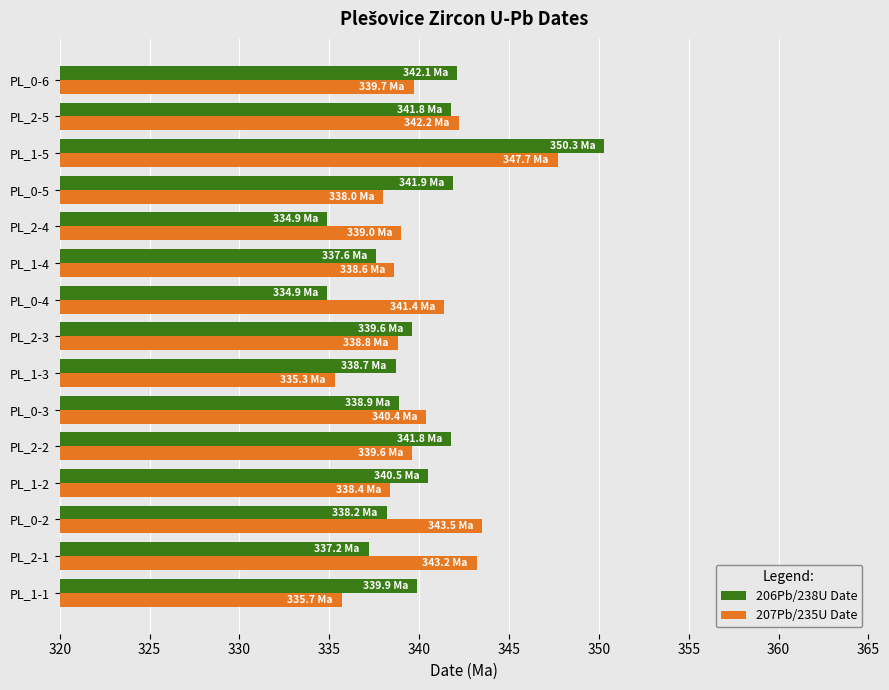

At PL_1-5, list the series in order from smallest to largest.

207Pb/235U Date, 206Pb/238U Date